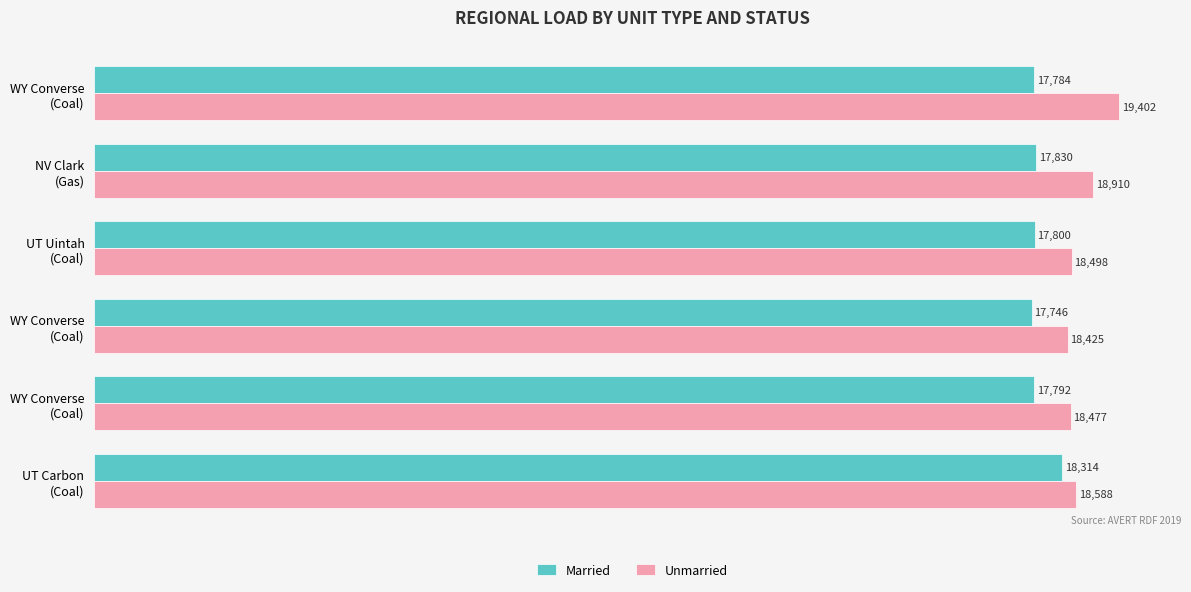

At which label is Unmarried closest to 18913?

NV Clark
(Gas)